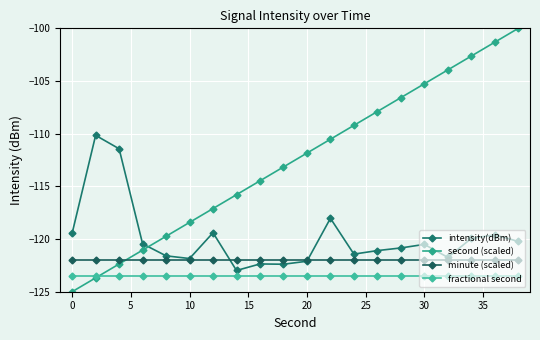

How many interior local valleys does the intensity(dBm) series have?

5